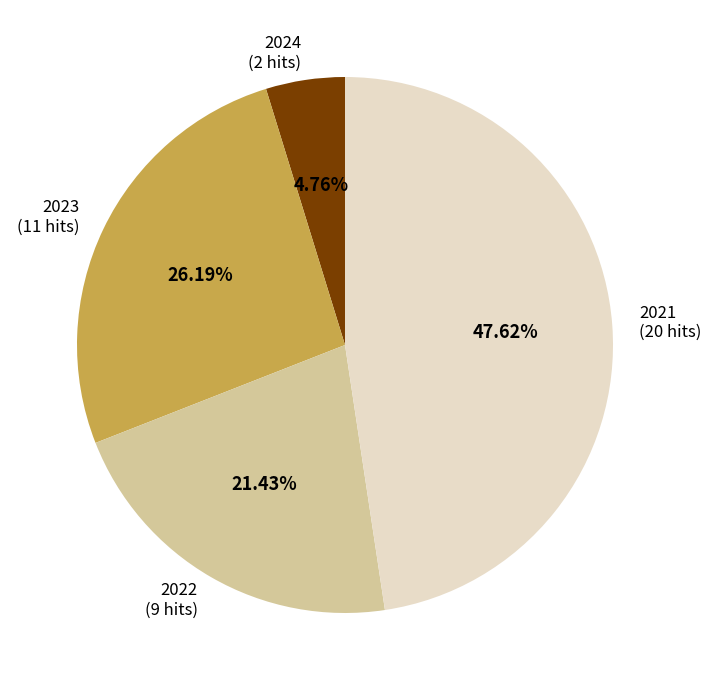

Rank the categories by value from lowest to highest.

2024, 2022, 2023, 2021